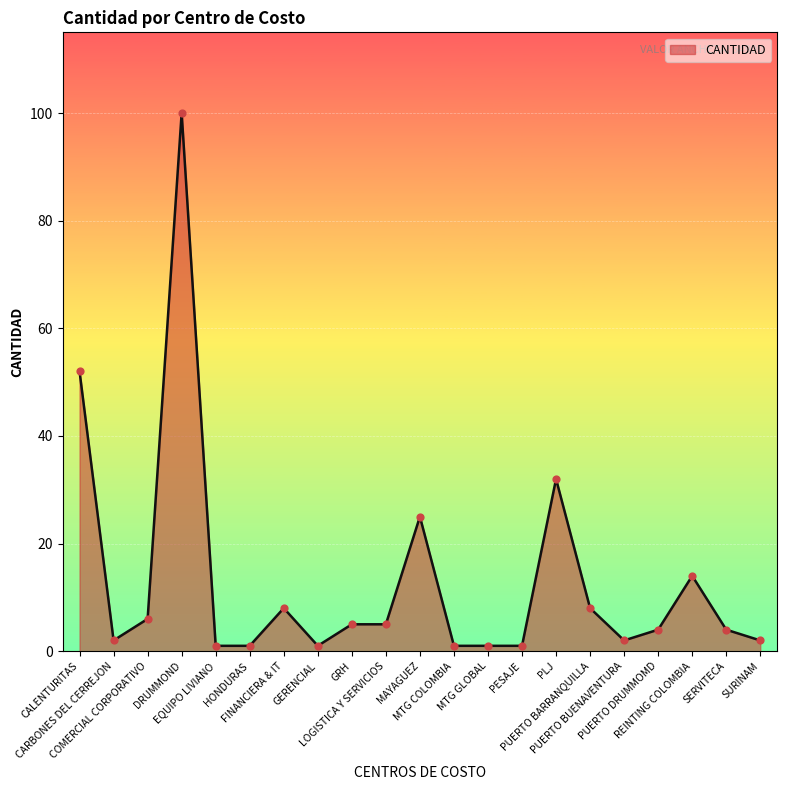

What is the ratio of the value at PUERTO BUENAVENTURA to the value at LOGISTICA Y SERVICIOS?

0.4